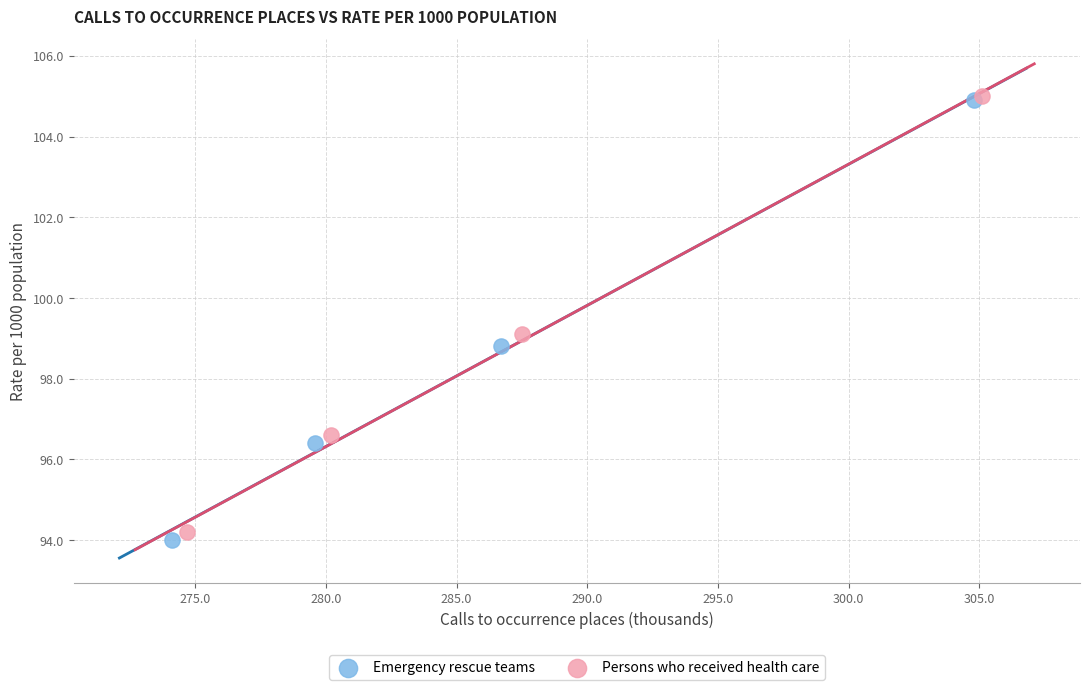

Which series has the largest Y range (max minus min)?

Emergency rescue teams